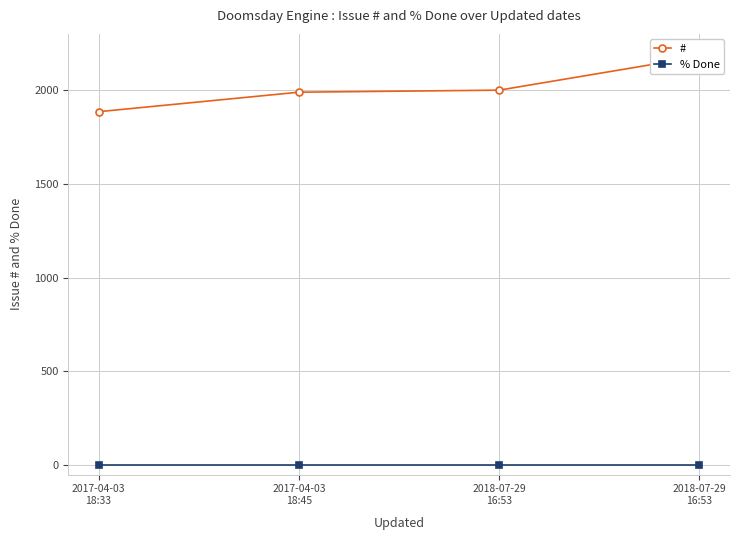

How many series are shown in this chart?

2